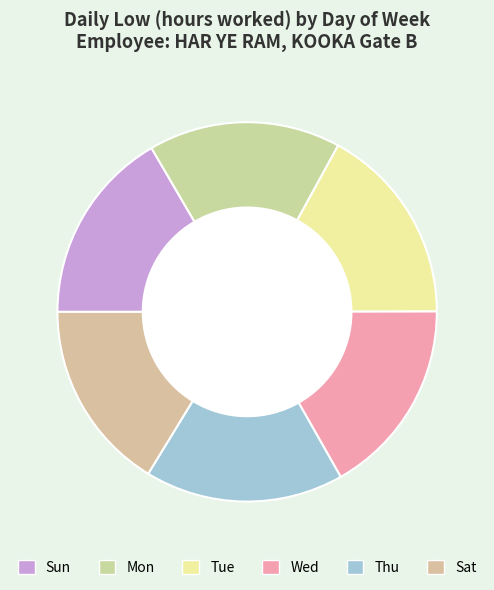

Count the number of slices in the pie.

6